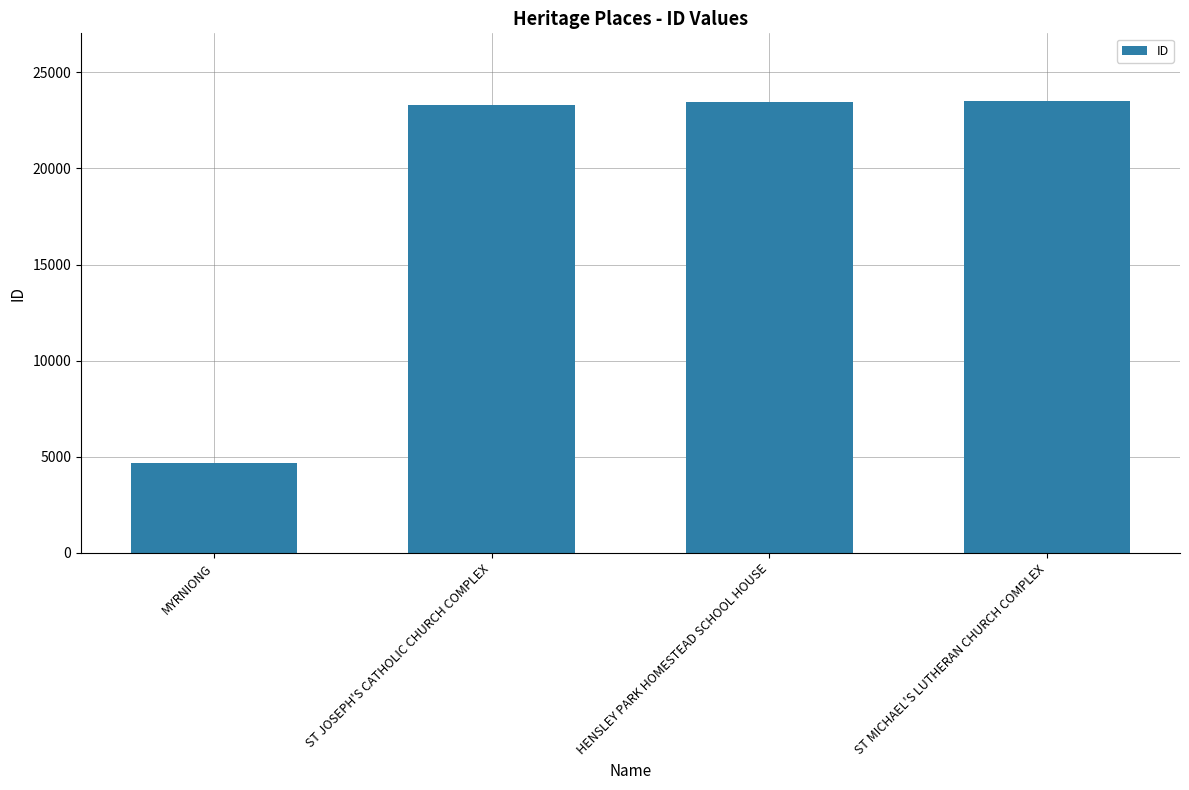

What is the change in value from MYRNIONG to HENSLEY PARK HOMESTEAD SCHOOL HOUSE?

+18792